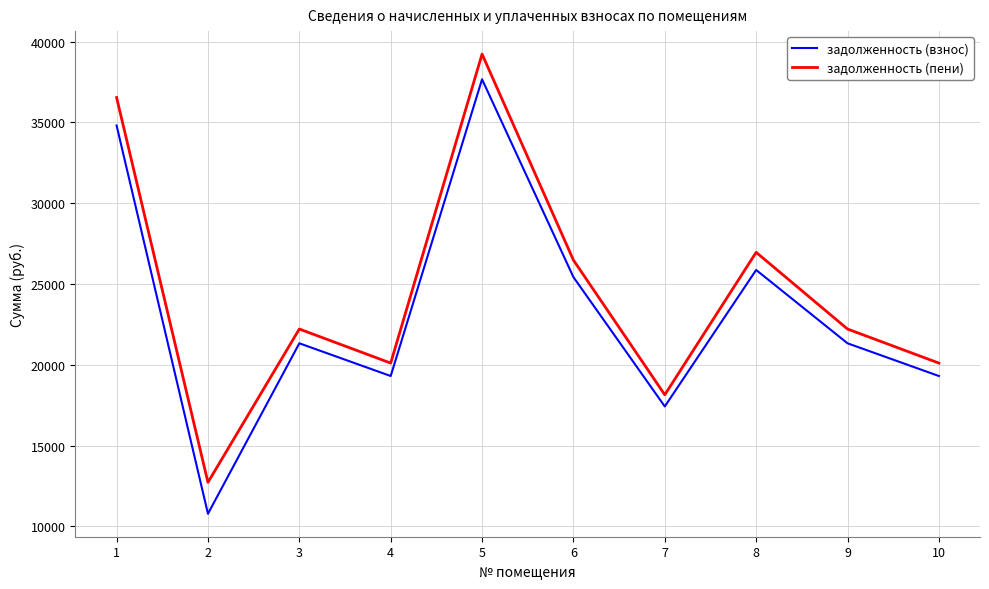

Is this an area chart (filled region under the line)?

No